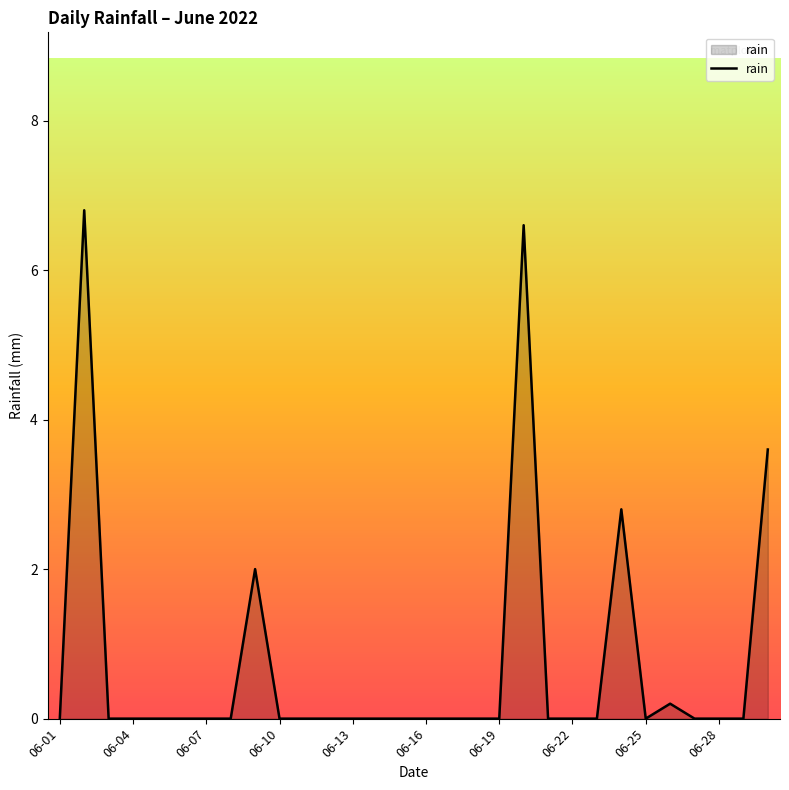

What is the difference between the maximum and minimum values?

6.8